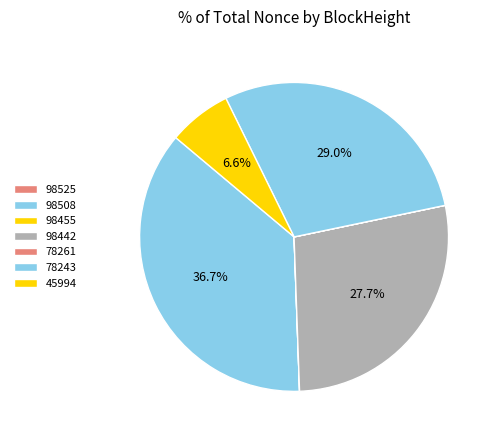

Is 98508 the majority of the pie?

No